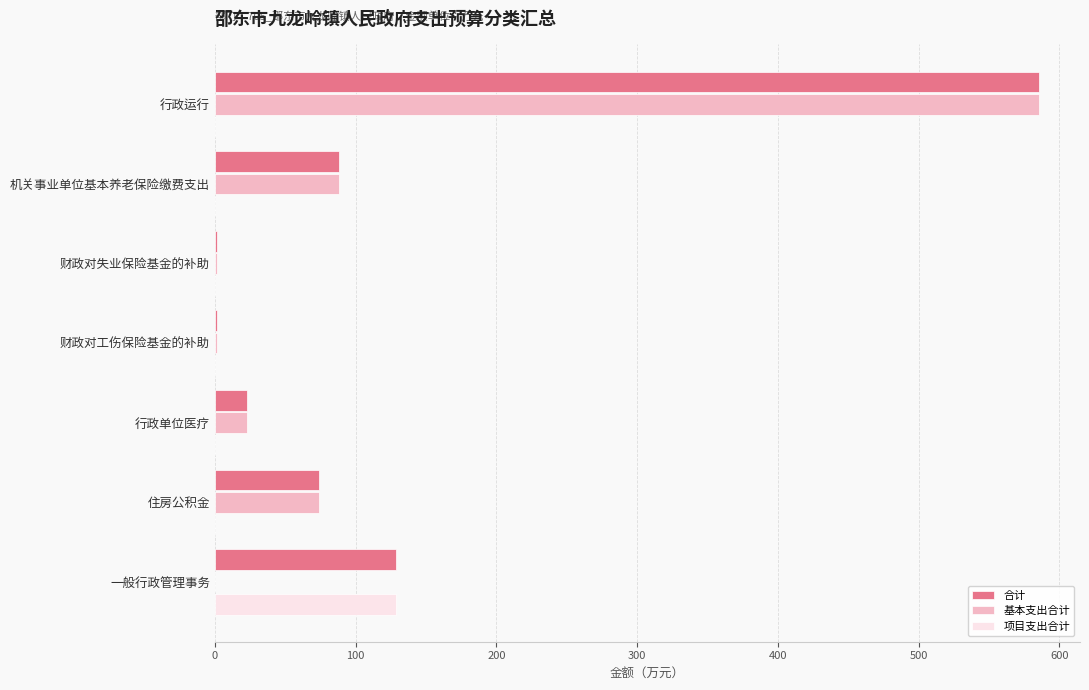

What is the total value across all series at 行政单位医疗?

45.5